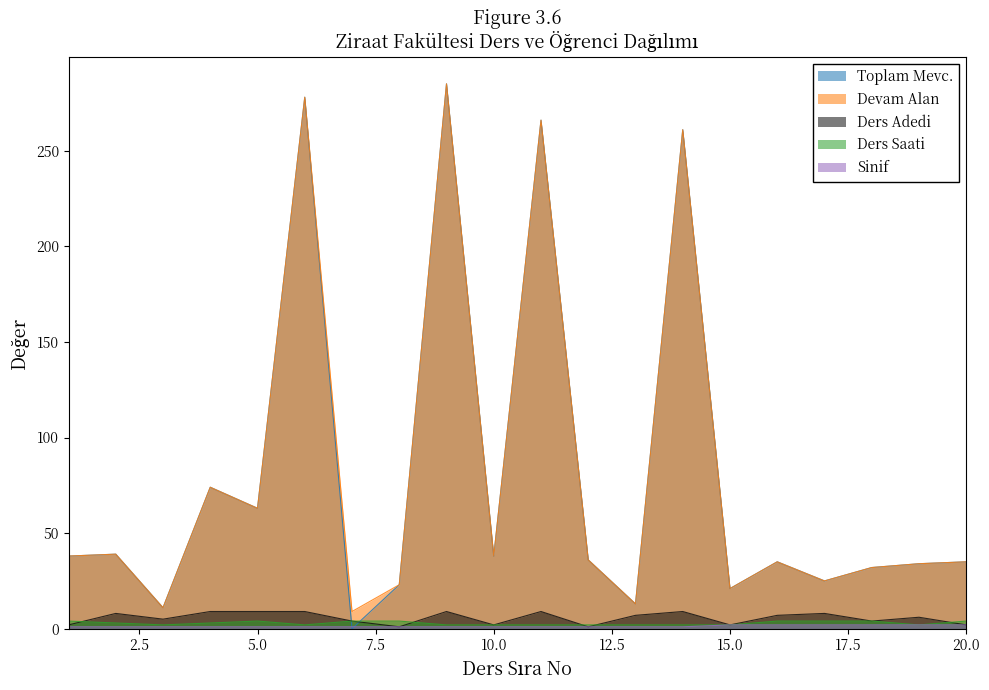

Reading right to left, extract all data points from this chart.

Toplam Mevc.: 35	34	32	25	35	21	261	13	36	266	38	285	23	0	278	63	74	11	39	38
Devam Alan: 35	34	32	25	35	21	261	13	36	266	38	285	23	9	278	63	74	11	39	38
Ders Adedi: 2	6	4	8	7	2	9	7	1	9	2	9	1	4	9	9	9	5	8	2
Ders Saati: 4	2	4	4	4	2	2	2	2	2	2	2	4	4	2	4	3	2	3	4
Sinif: 2	2	2	2	2	2	1	1	1	1	1	1	1	1	1	1	1	1	1	1